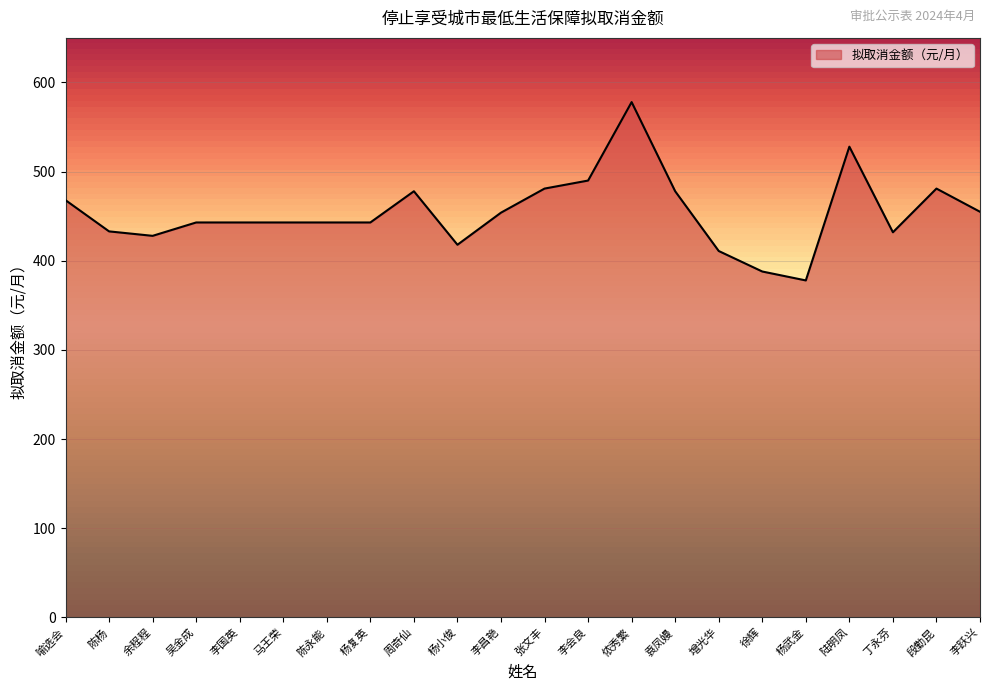

What is the ratio of the value at 马王荣 to the value at 陆明凤?

0.8